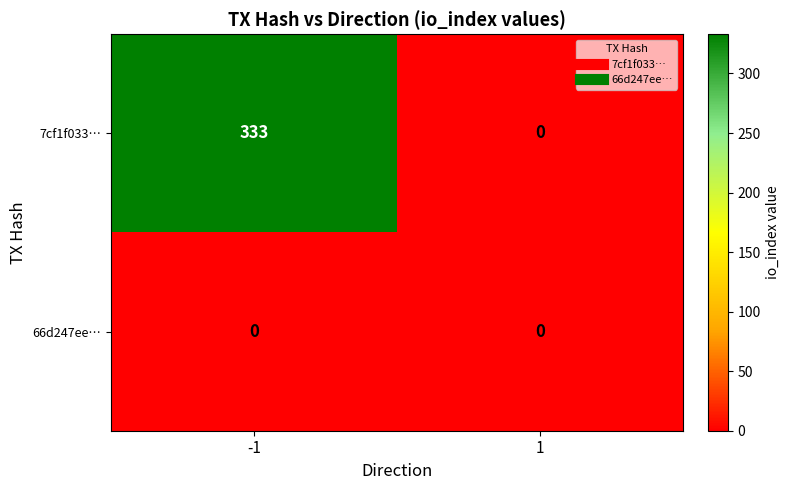

At how many categories does at least one series exceed 252?

1